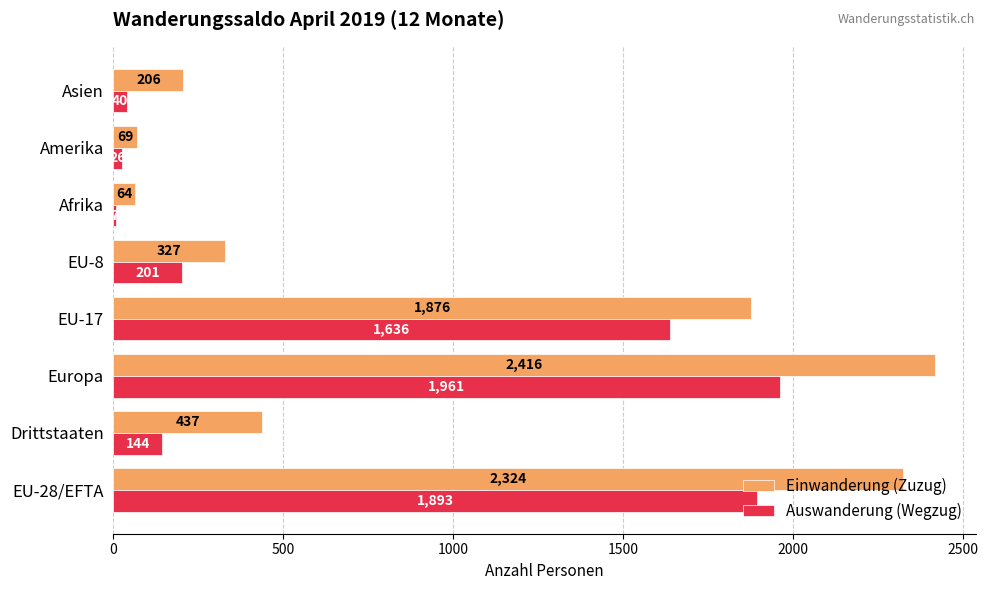

What is the total value across all series at EU-8?

528